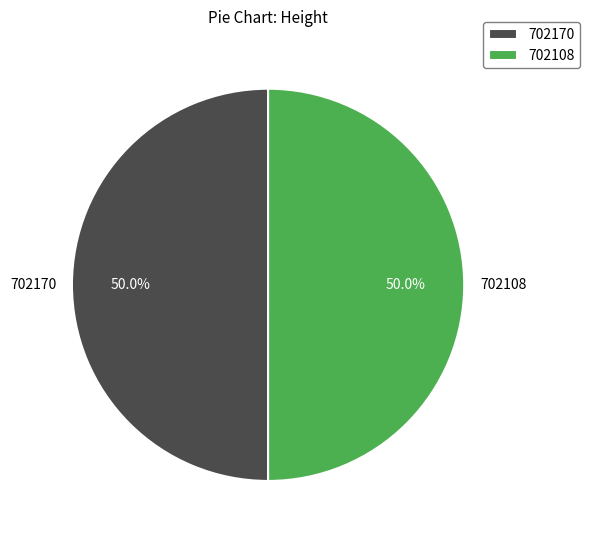

Combined, do 702170 and 702108 account for over 50%?

Yes